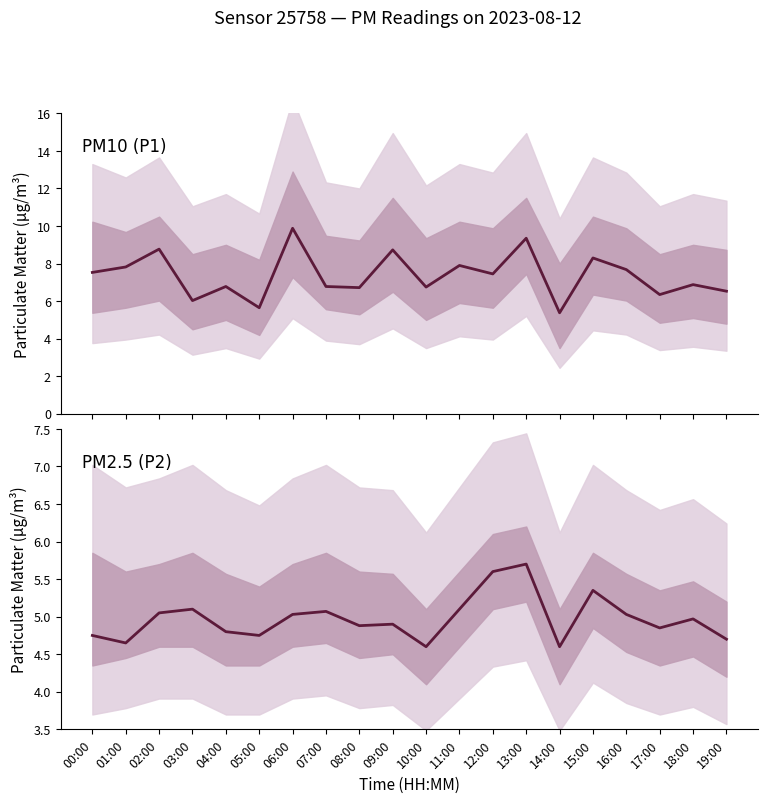

The P2 series shows 3.0 at 15:00. True or false?

False